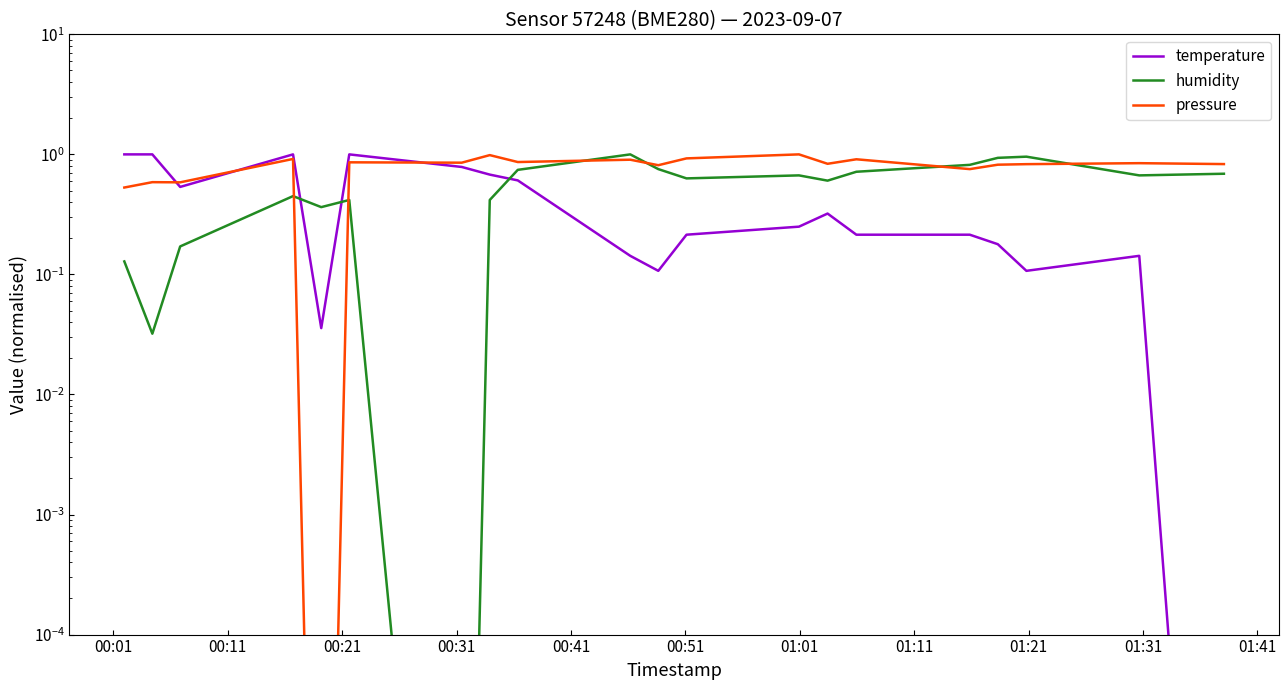

Is the value of temperature at 01:31 greater than the value of humidity at 00:41?

No